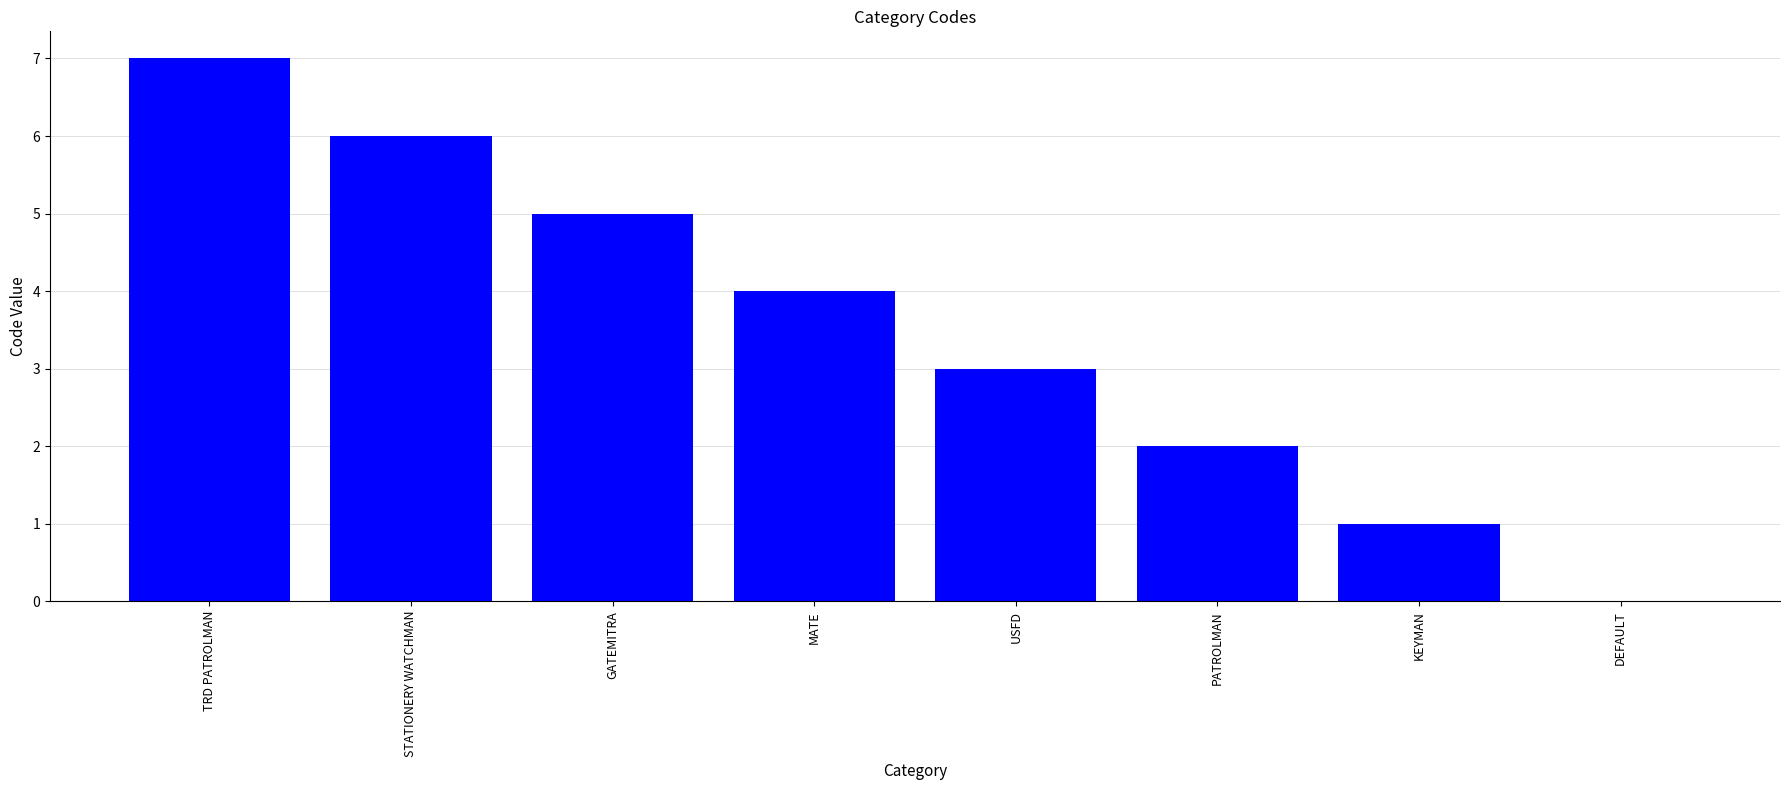

Are the bars horizontal?

No